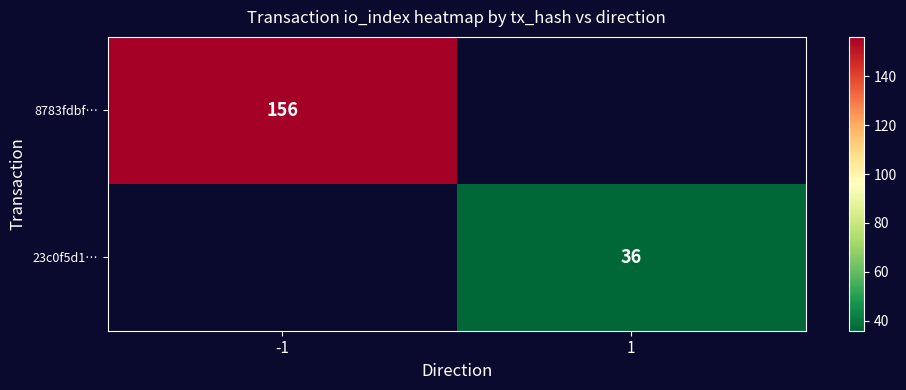

The value of 8783fdbf… at -1 is 68. True or false?

False